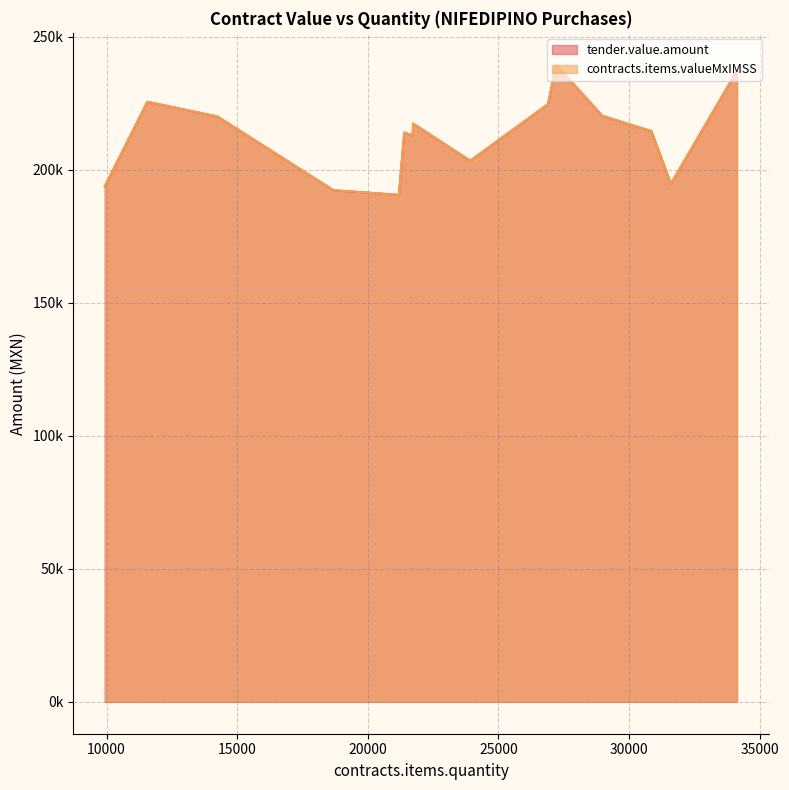

The value of contracts.items.valueMxIMSS at 21731 is 105370.4. True or false?

False